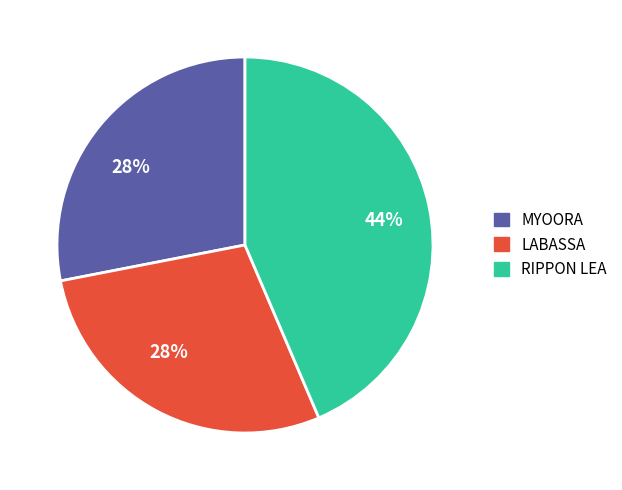

To the nearest percent, what is the difference between the largest and smallest slice percentages?

16%